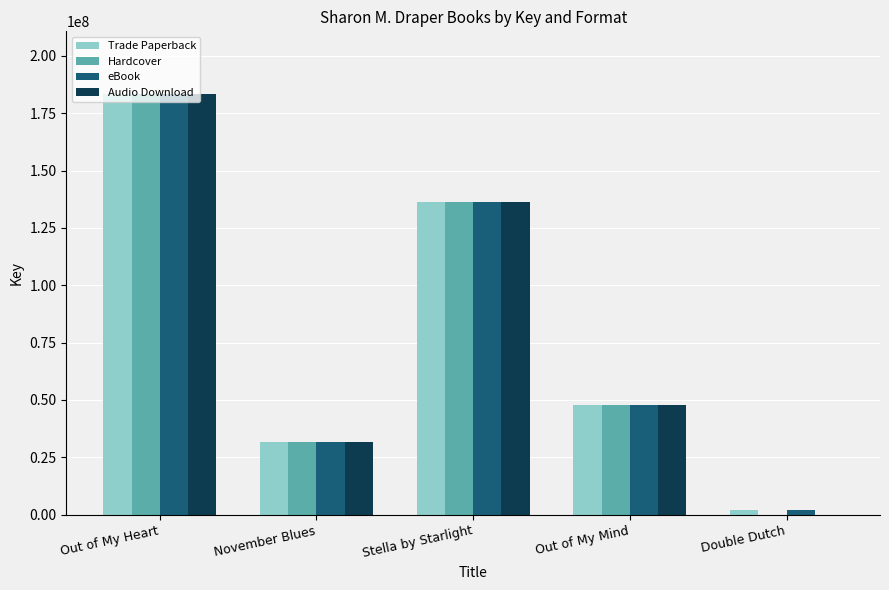

What is the total value across all series at Out of My Heart?

732848080